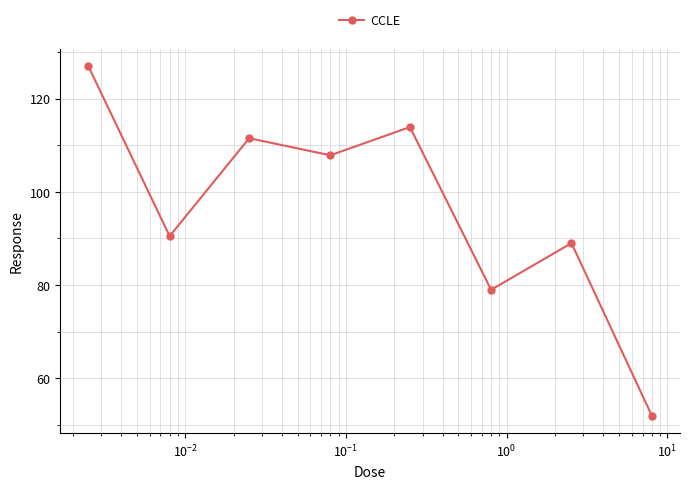

How many distinct data groups are displayed?

1